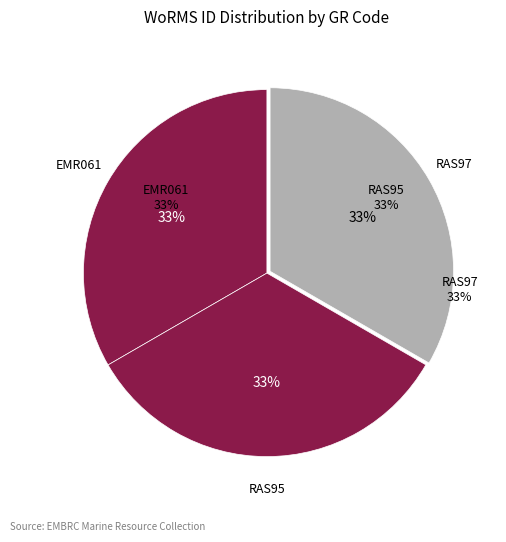

What percentage do RAS95 and EMR061 together represent?

66.7%